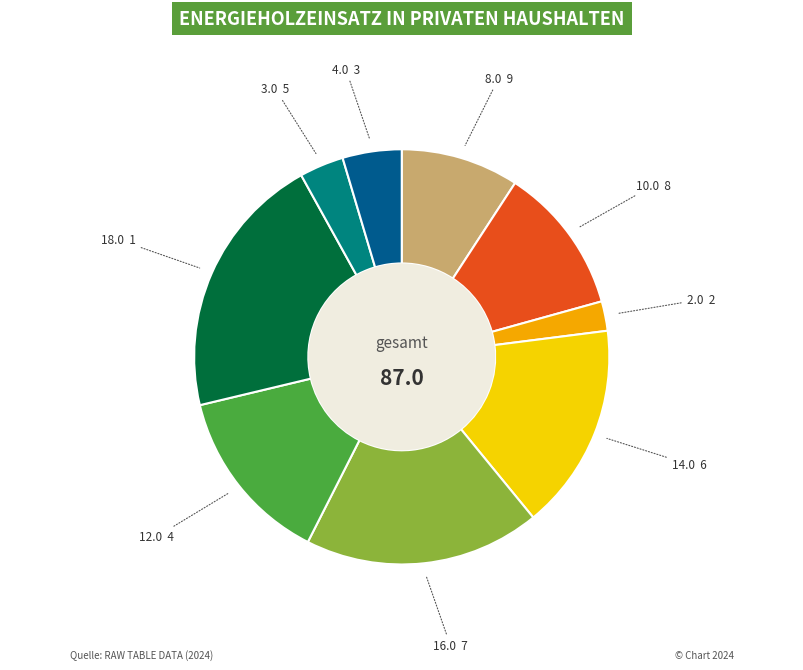

Is there any slice that represents more than half of the pie?

No